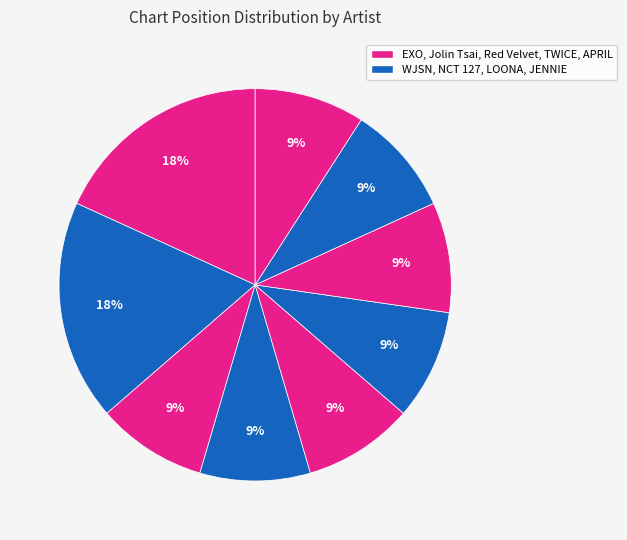

How many slices are in this pie chart?

9